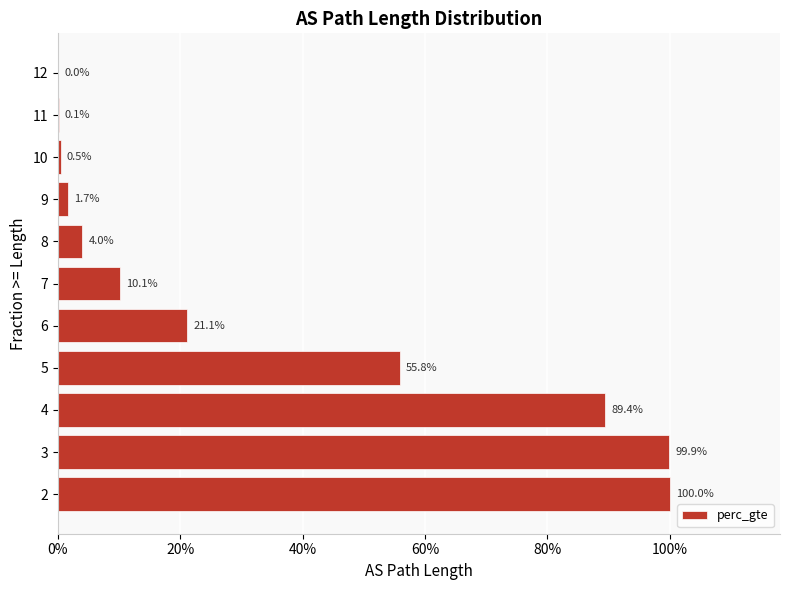

Does the chart contain stacked bars?

No